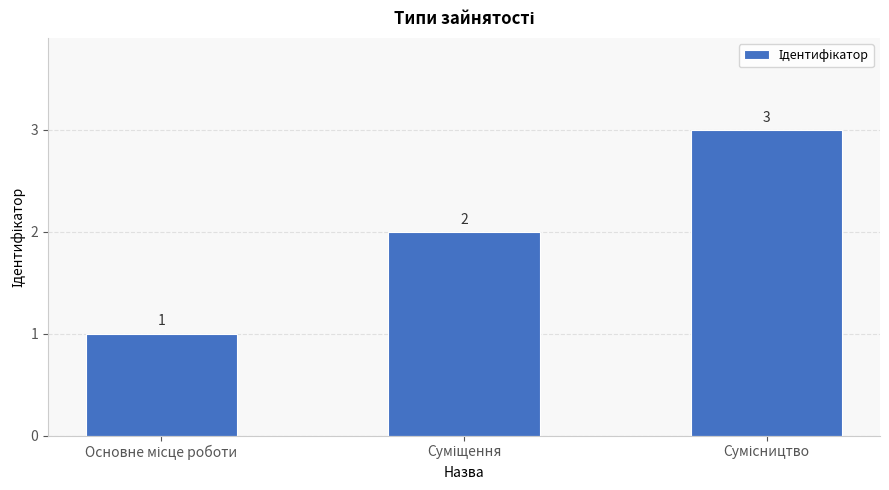

Does the chart contain stacked bars?

No